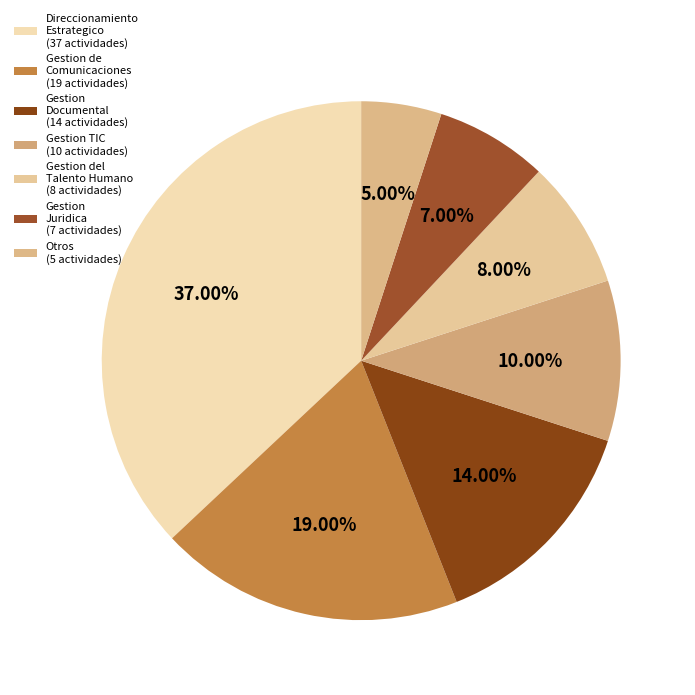

Which slice is the smallest?

Otros (5 actividades)